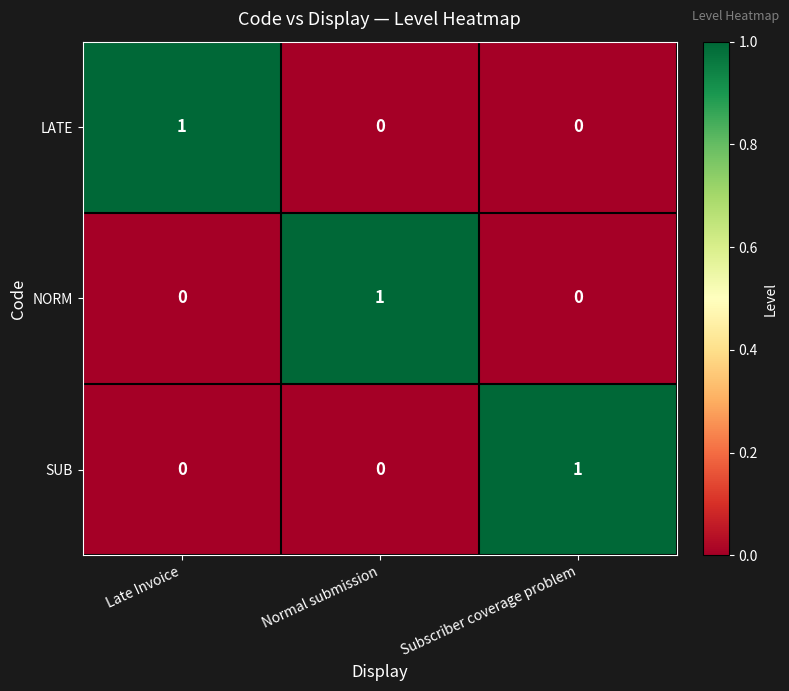

The LATE series shows 1 at Late Invoice. True or false?

True